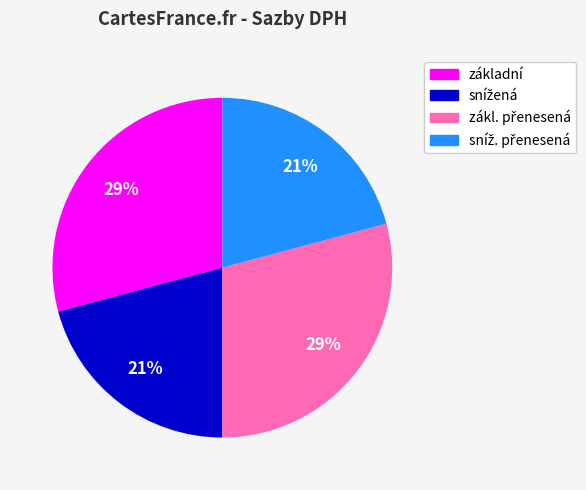

Does any single category account for the majority?

No